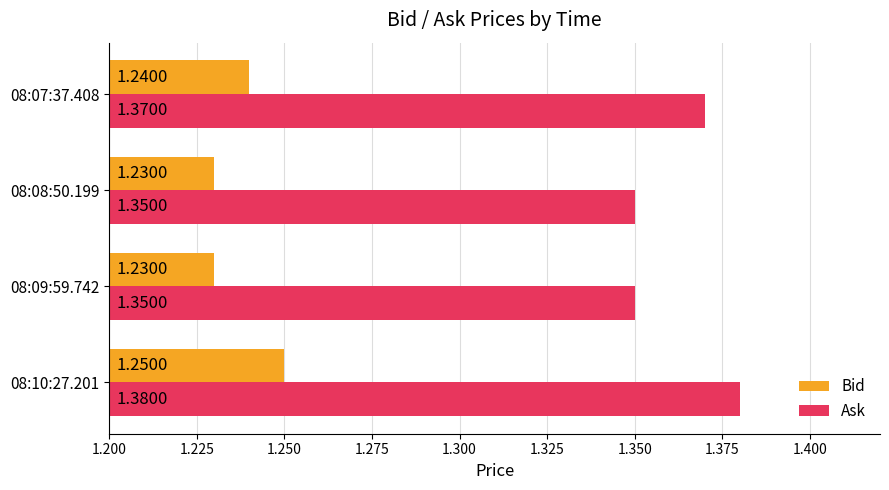

What is the sum of all Bid values?

5.0